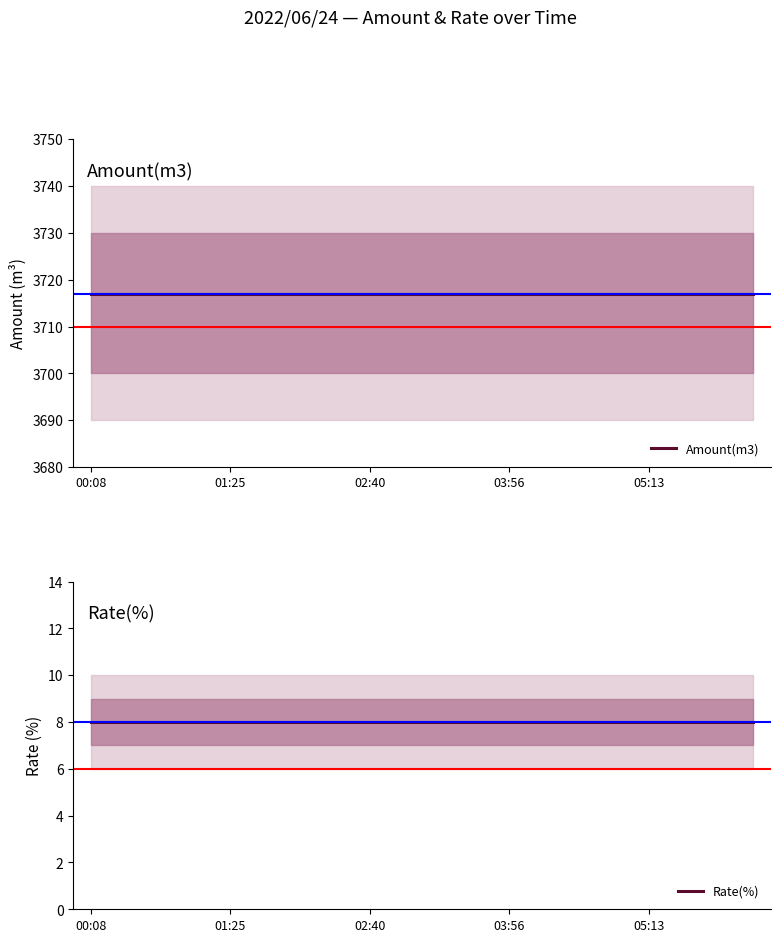

How many lines are shown in the chart?

2